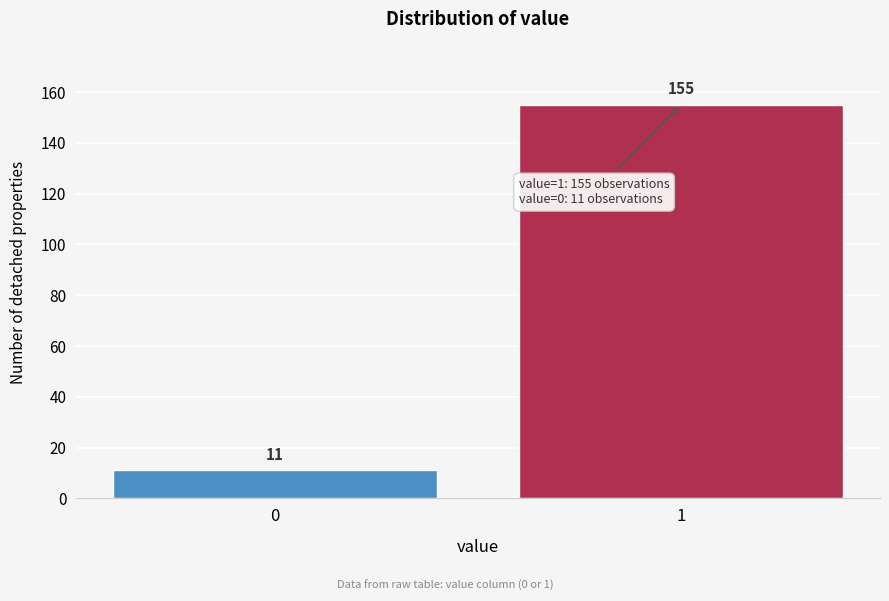

Reading left to right, what are all the values shown in this chart?

0=11	1=155